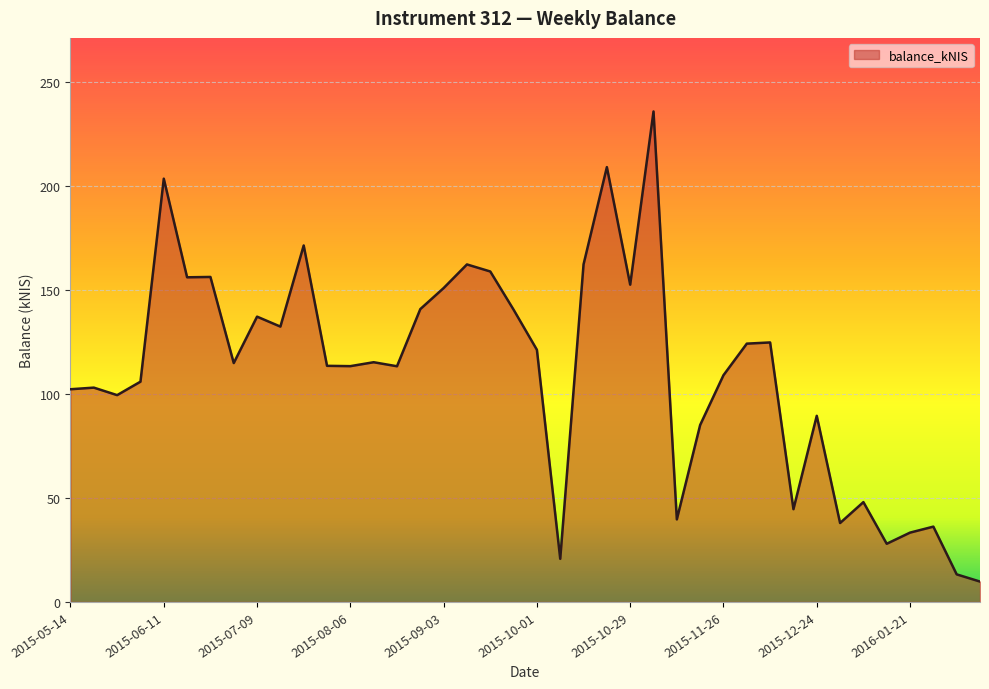

What is the average value?

110.5